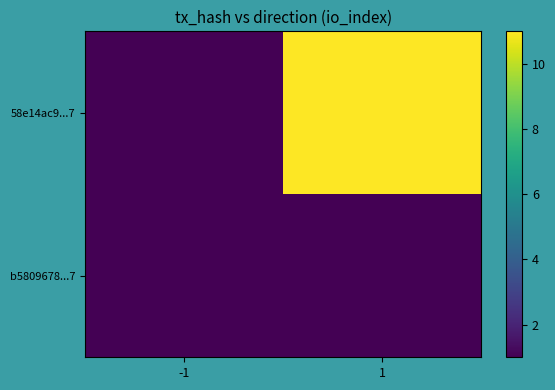

What is the spread (max minus min) of values at 1?

10